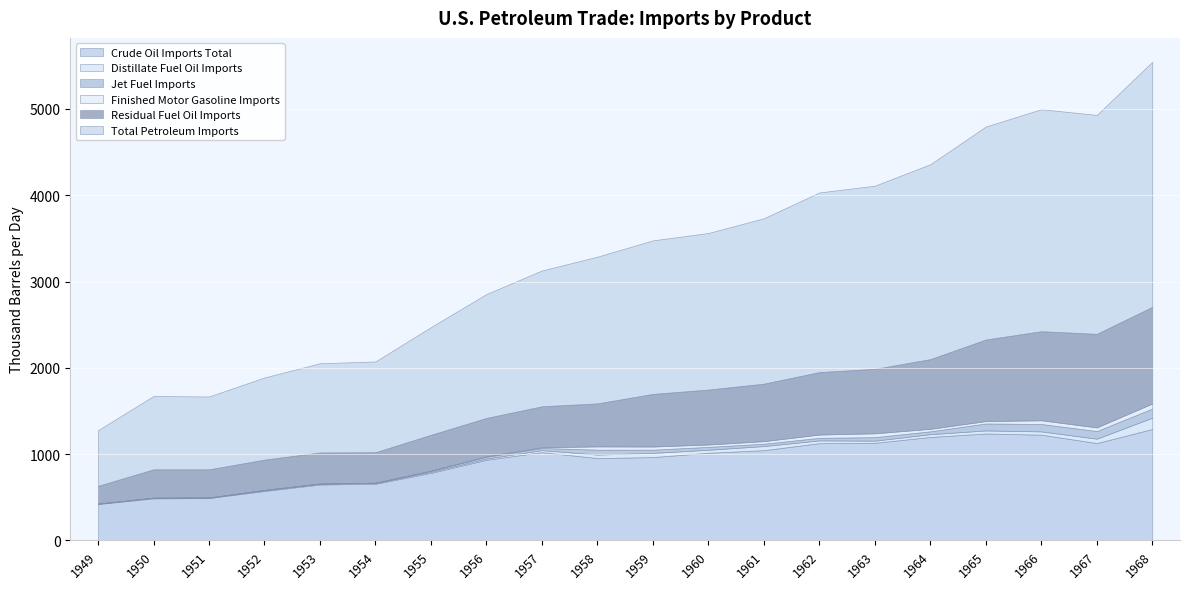

What value does the Total Petroleum Imports series have at 1950?

850.0